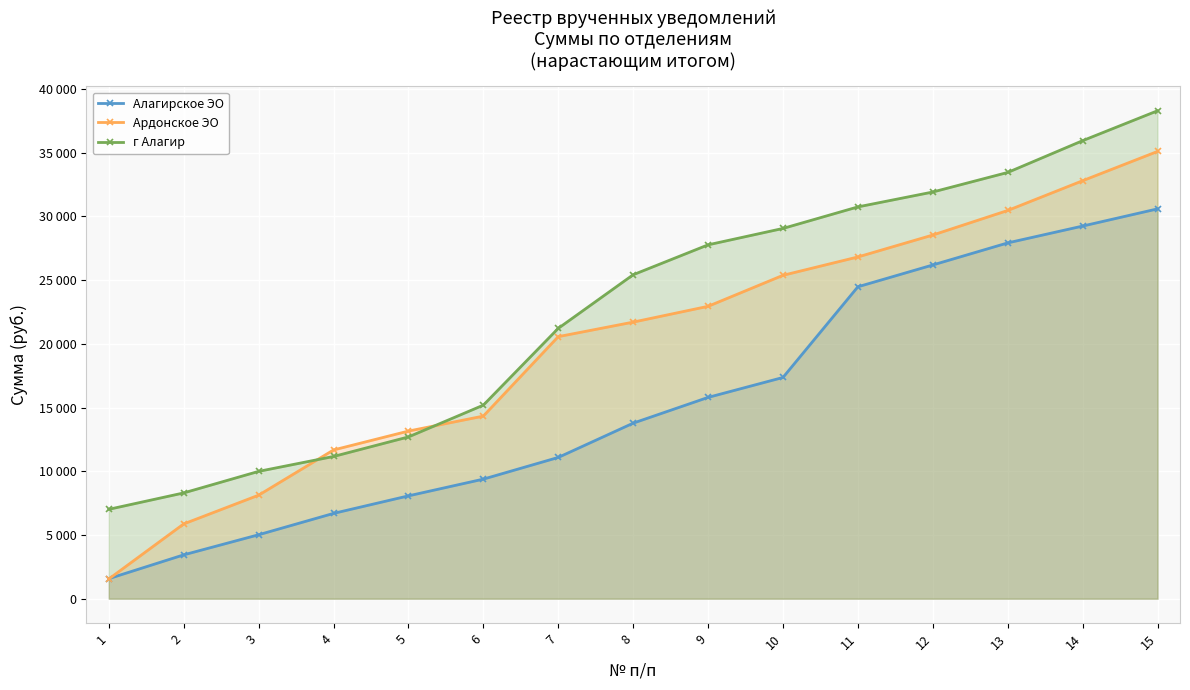

True or false: Ардонское ЭО and Алагирское ЭО intersect in this chart.

True